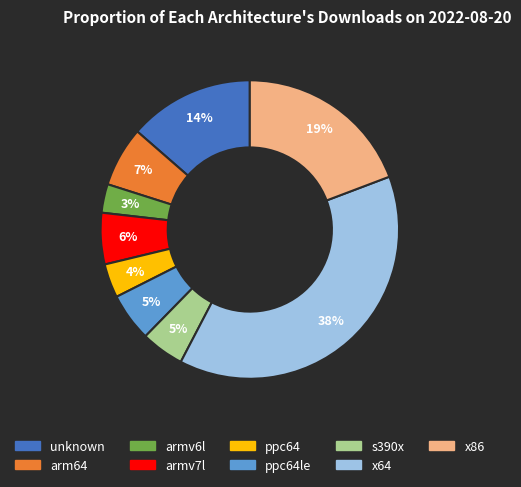

To the nearest percent, what is the average slice percentage?

11%